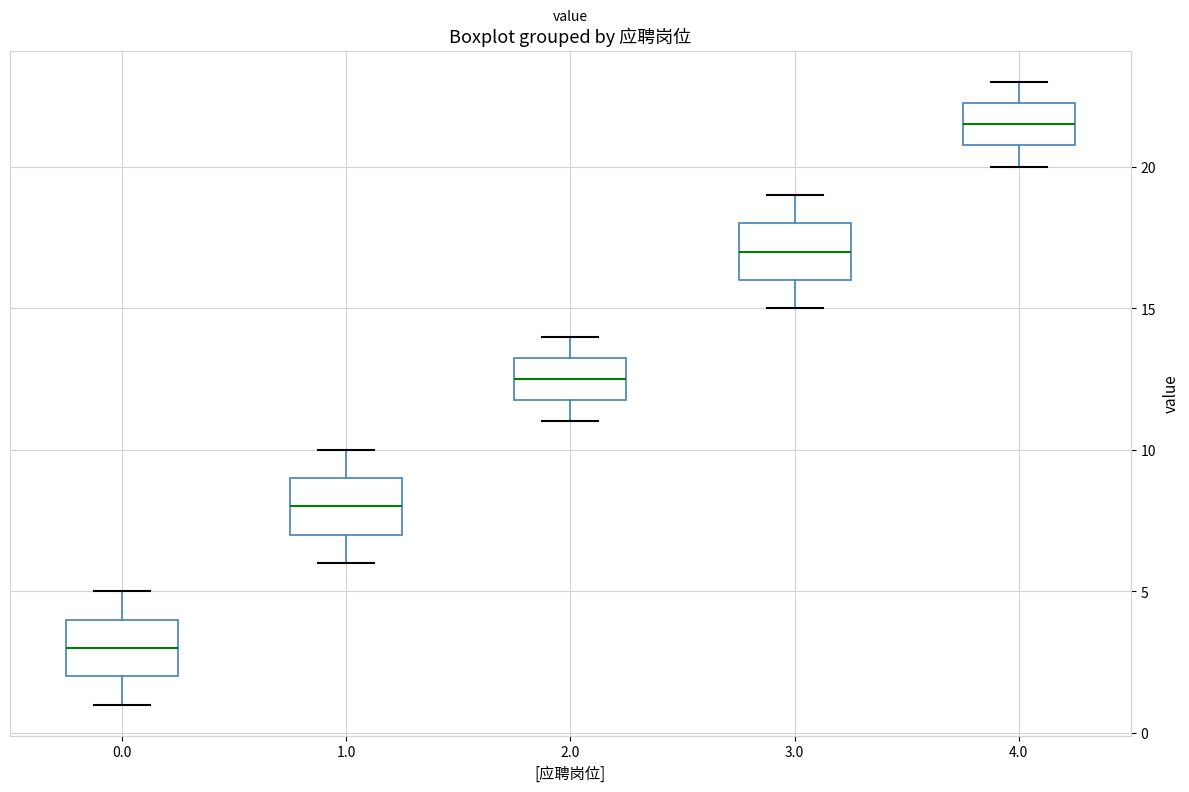

Reading left to right, transcribe this box plot: for each box, give where its median line is, the range the box spans, and where its two whiskers end, as read against the y-axis. The values are not printed on the chart, so give them approximately, as read against the axis.

0.0: median 3.0, box 2.0 to 4.0, whiskers 1.0 to 5.0
1.0: median 8.0, box 7.0 to 9.0, whiskers 6.0 to 10.0
2.0: median 12.5, box 12.0 to 13.5, whiskers 11.0 to 14.0
3.0: median 17.0, box 16.0 to 18.0, whiskers 15.0 to 19.0
4.0: median 21.5, box 21.0 to 22.5, whiskers 20.0 to 23.0